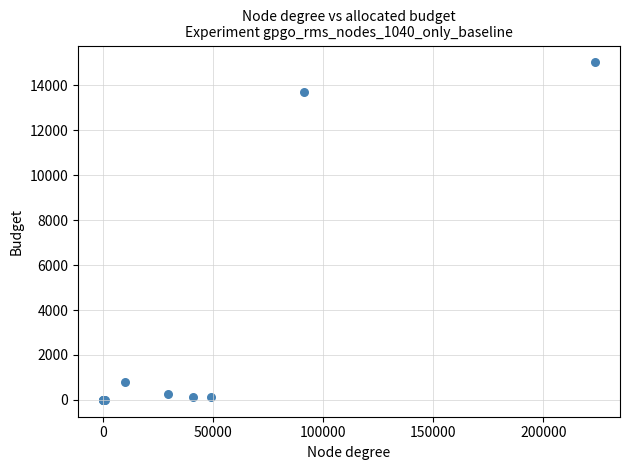

What Y value in the scatter plot is closest to 7512?

13714.7